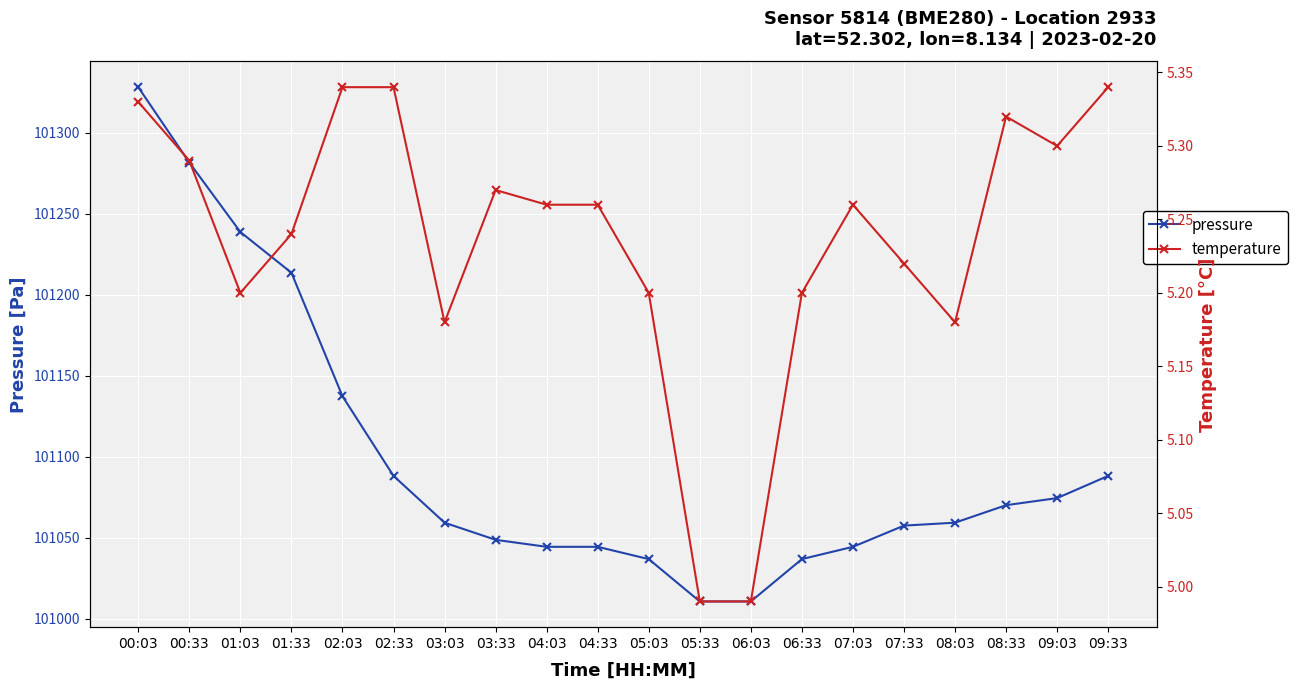

At which category is the sum across all series the highest?

00:03